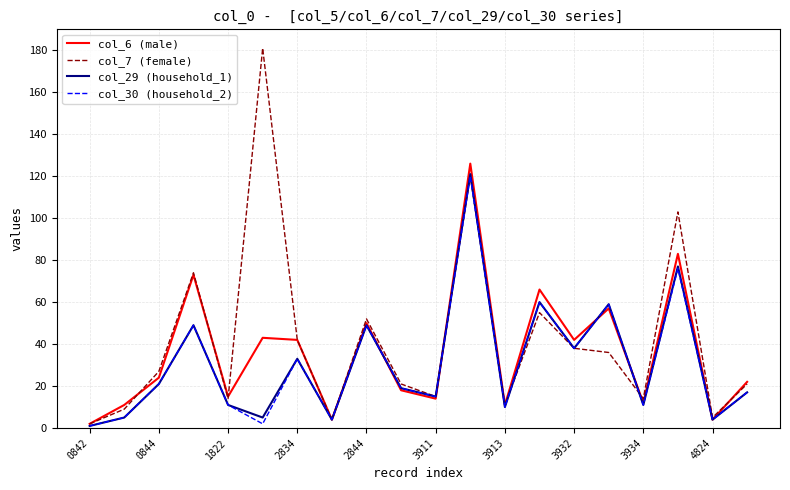

Which series has the largest total across all categories?

col_7 (female)